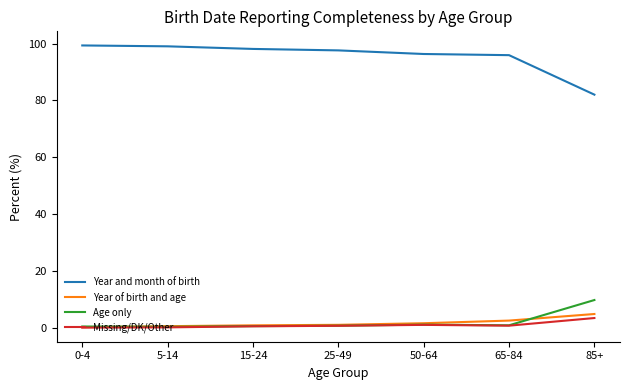

True or false: Year and month of birth and Missing/DK/Other intersect in this chart.

False